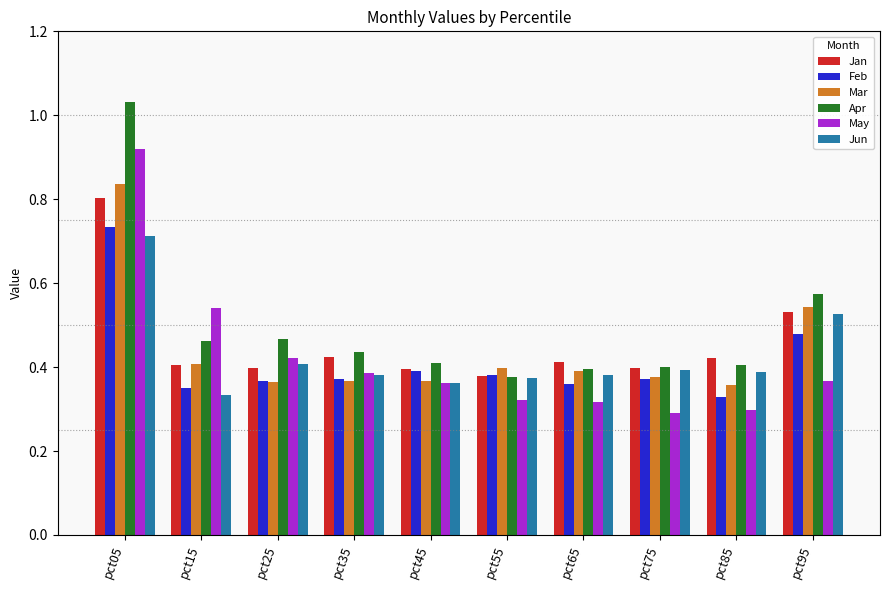

What is the difference between the second highest and minimum values in the Feb series?

0.2